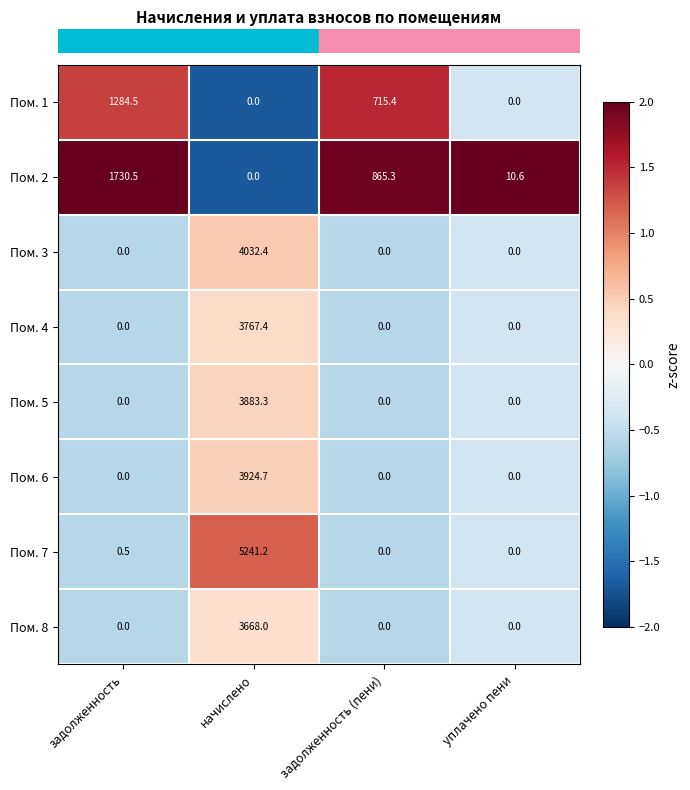

At which category does the chart reach its peak across all series?

начислено